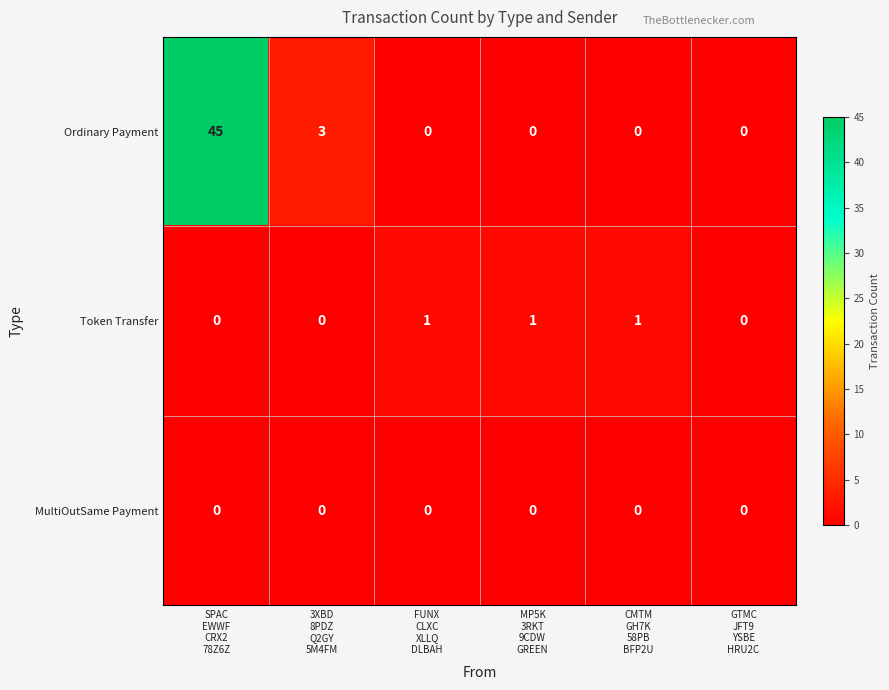

How many Token Transfer values are between 0 and 1?

6